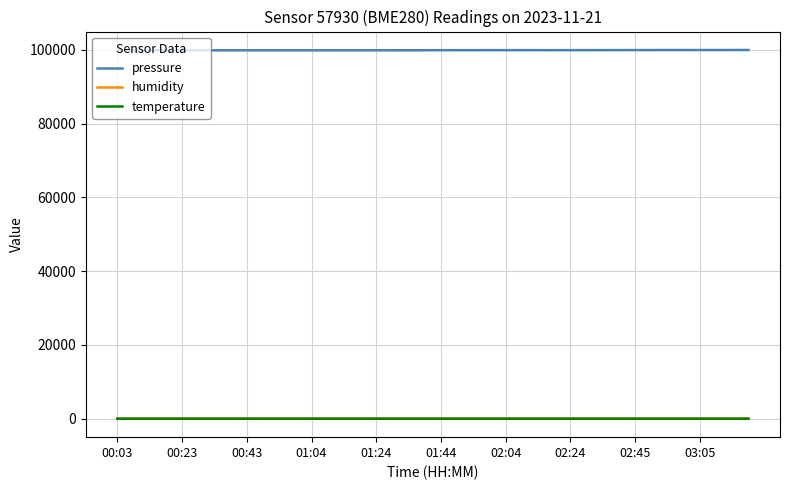

True or false: humidity and pressure intersect in this chart.

False